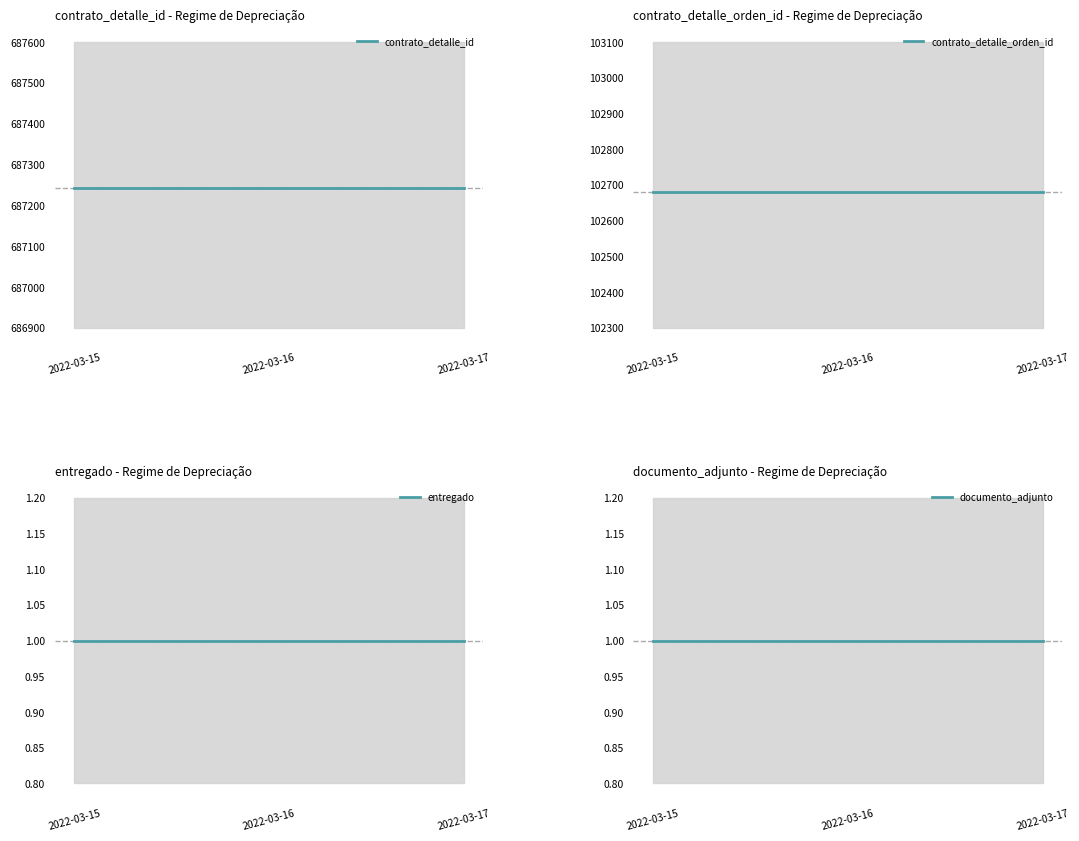

What is the minimum value for entregado?

1